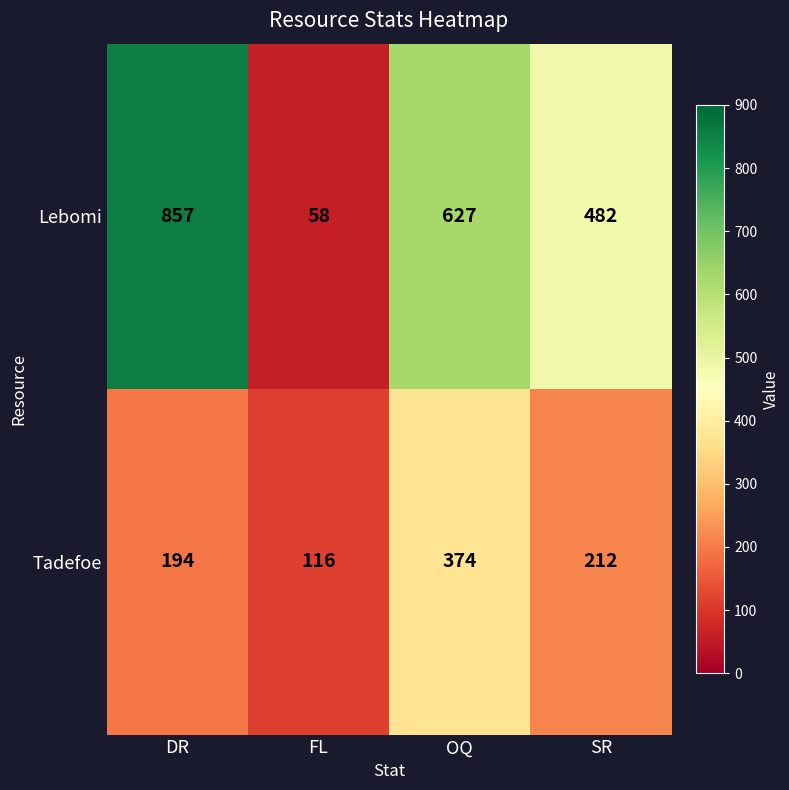

Which category has the lowest value in the Lebomi series?

FL